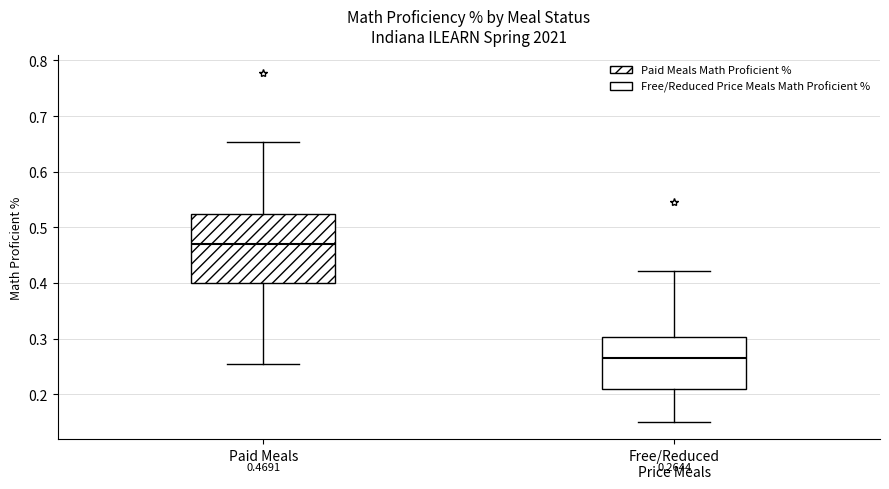

Which box has the lowest median line?

Free/Reduced Price Meals